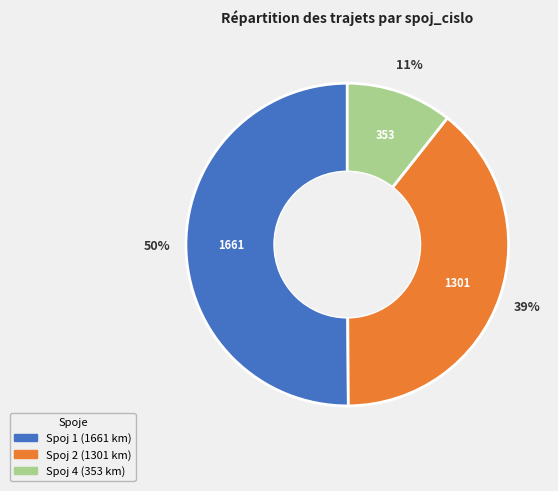

To the nearest percent, what is the difference between the largest and smallest slice percentages?

39%